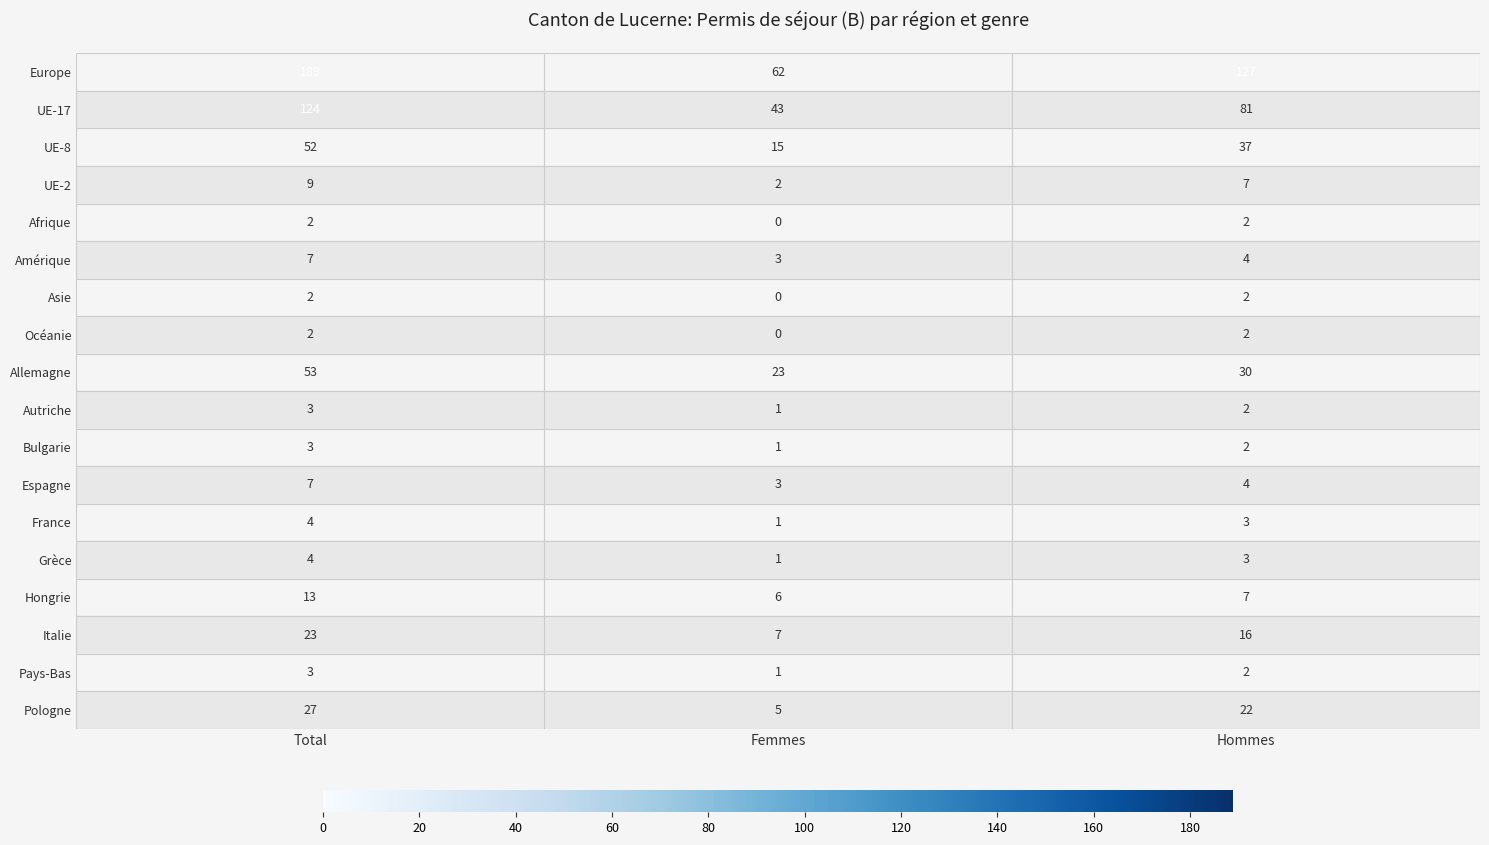

At how many categories does at least one series exceed 42?

3